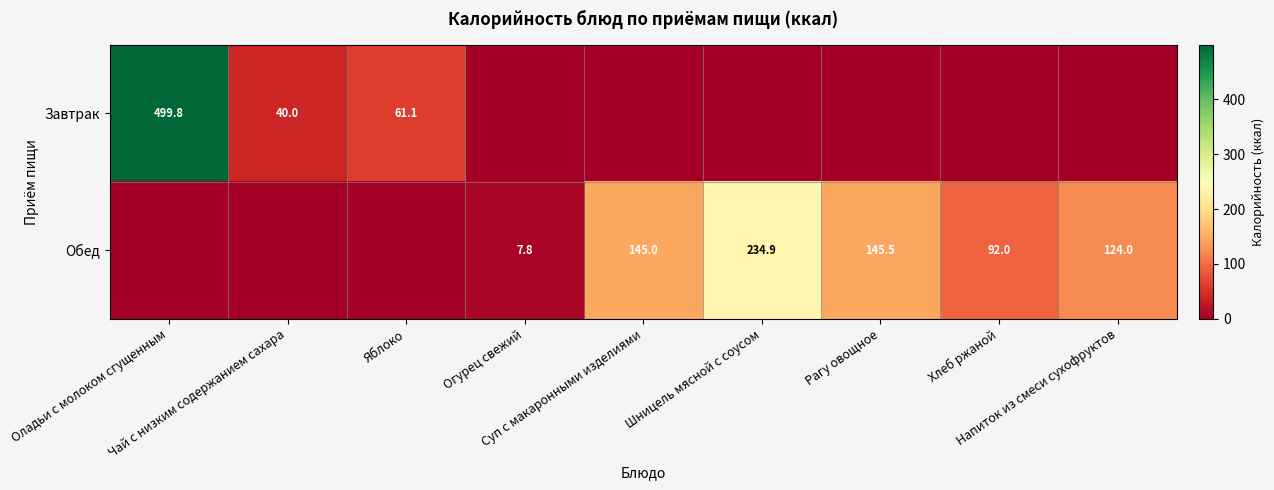

What is the difference between the second highest and second lowest values in the Завтрак series?

61.1